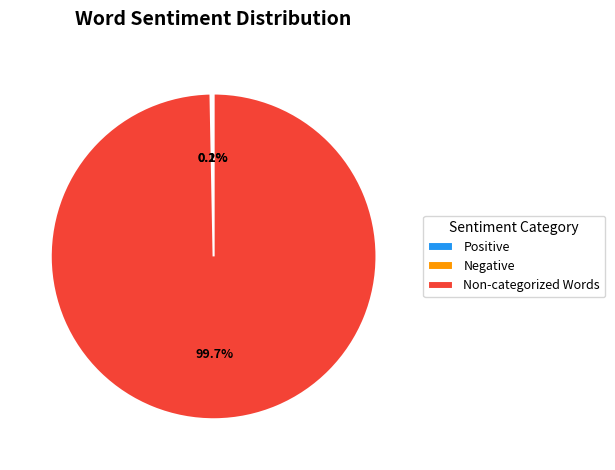

How much of the chart is everything except Non-categorized Words?

0.3%